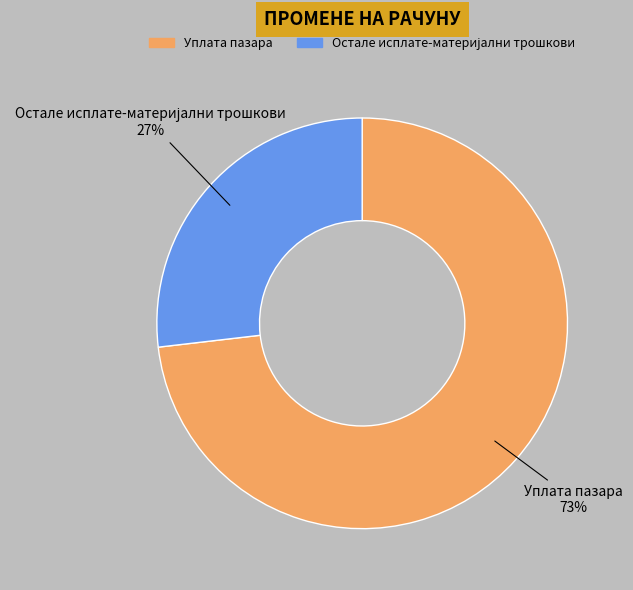

To the nearest percent, what is the average slice percentage?

50%